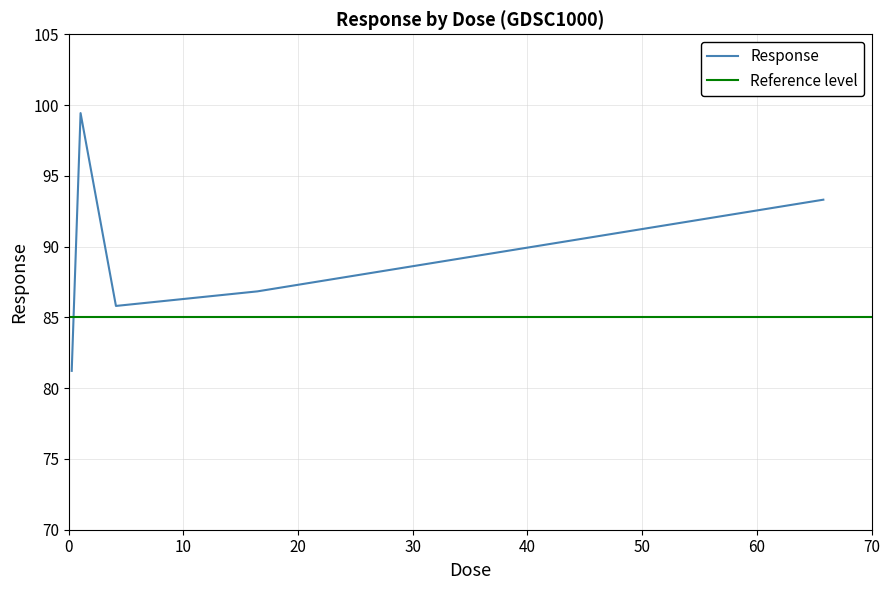

What is the value of the 5th point from the left?

93.3